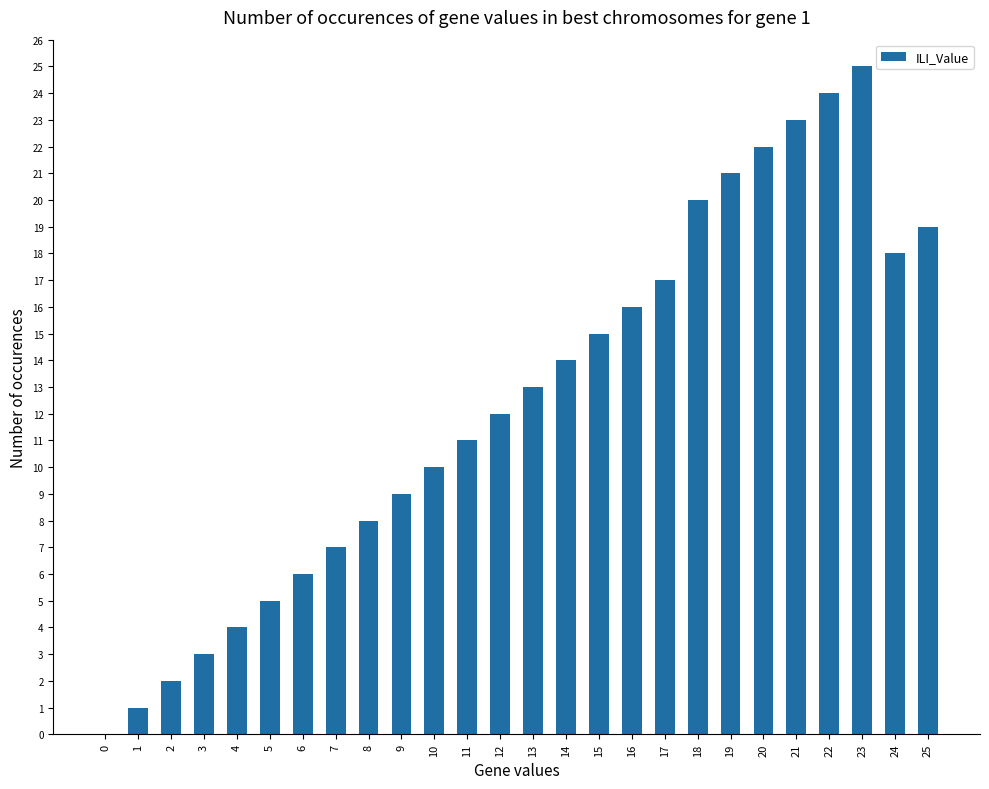

What is the maximum value shown in the chart?

25